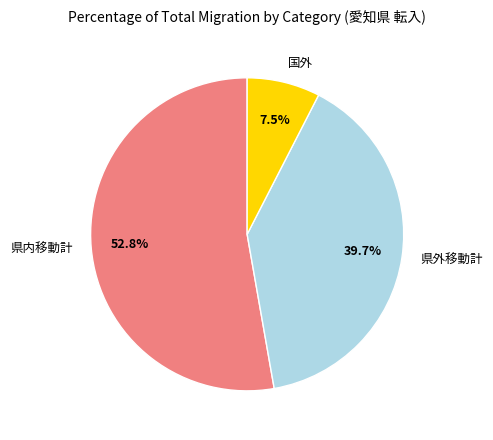

Between 県内移動計 and 県外移動計, which is larger?

県内移動計